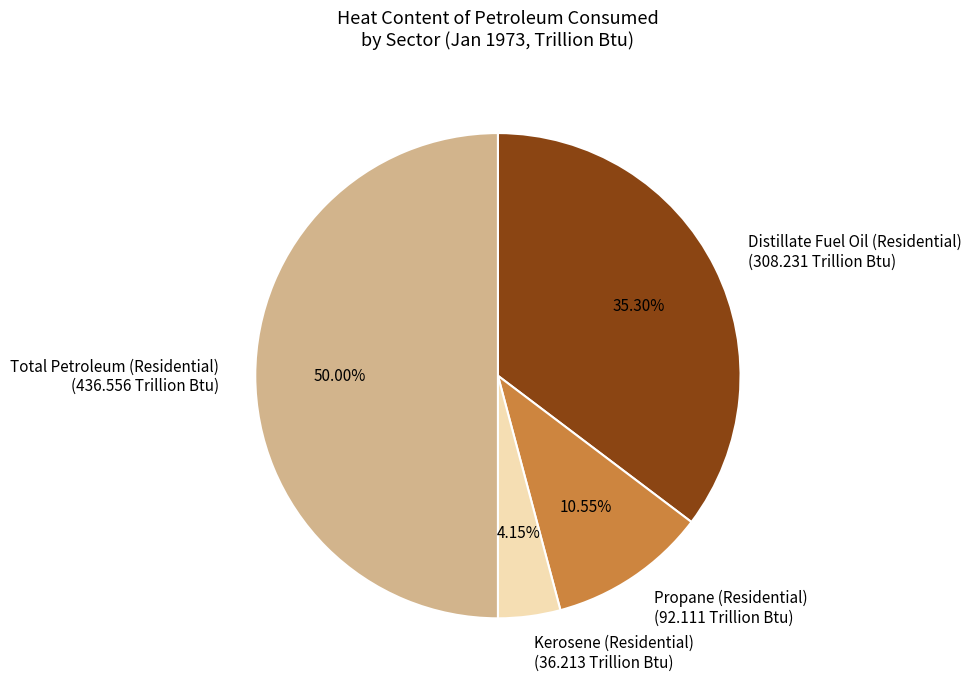

To the nearest percent, what is the average slice percentage?

25%